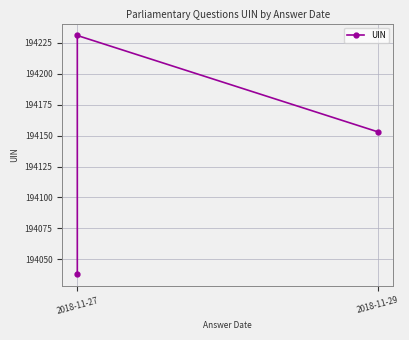

What is the average value?

194141